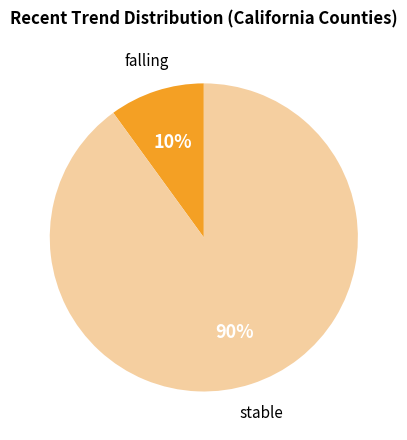

How many segments does this pie chart have?

2